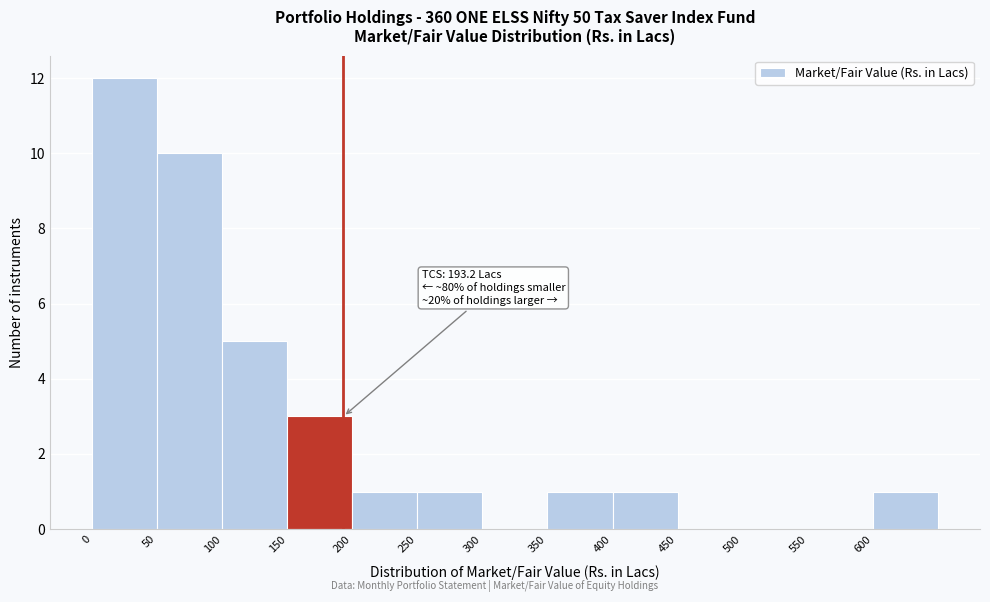

Over which range of the x-axis is the bar tallest?

0 to 50